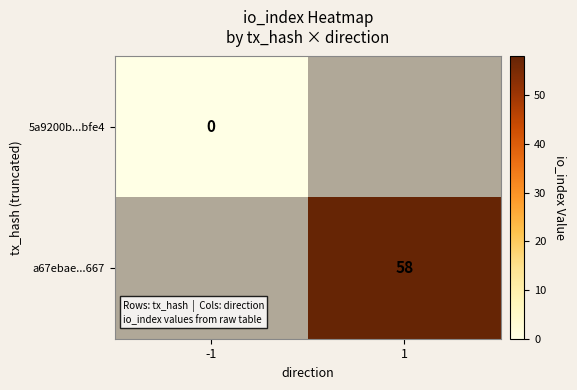

The a67ebae...667 series shows 58 at 1. True or false?

True